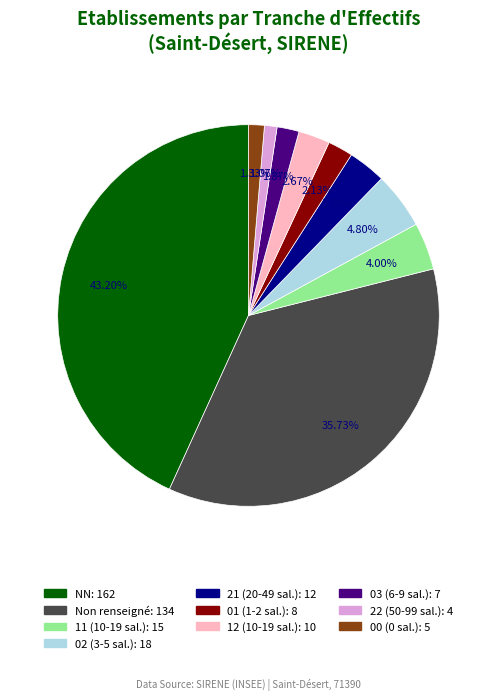

Is there a majority slice in this chart?

No